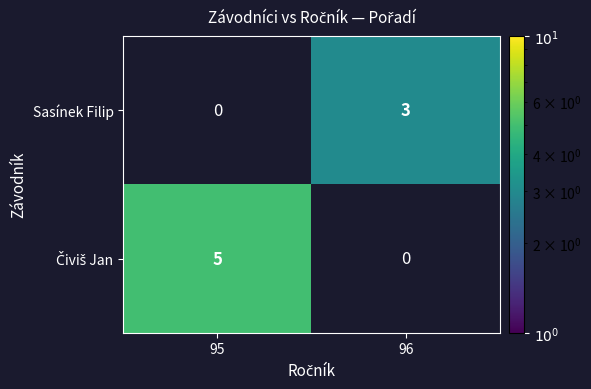

True or false: Sasínek Filip has a value of 5 at 96.

False